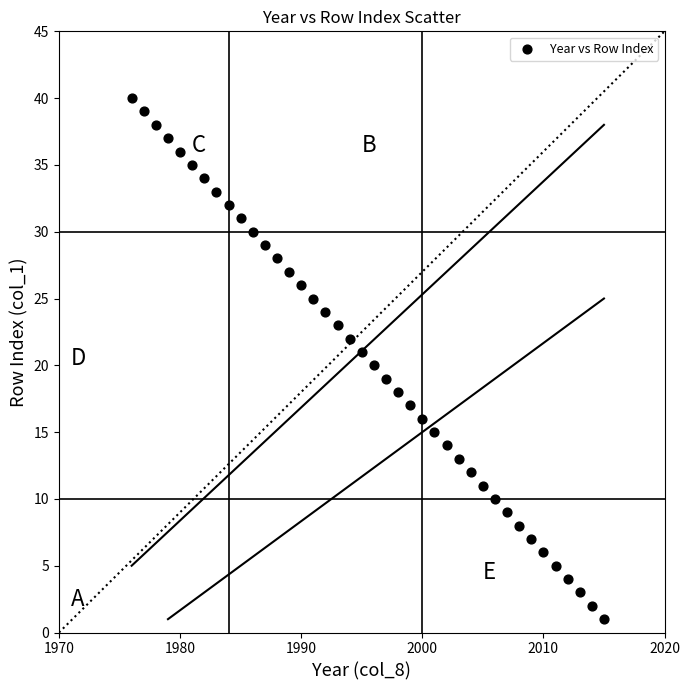

What is the range of X values (max minus min)?

39